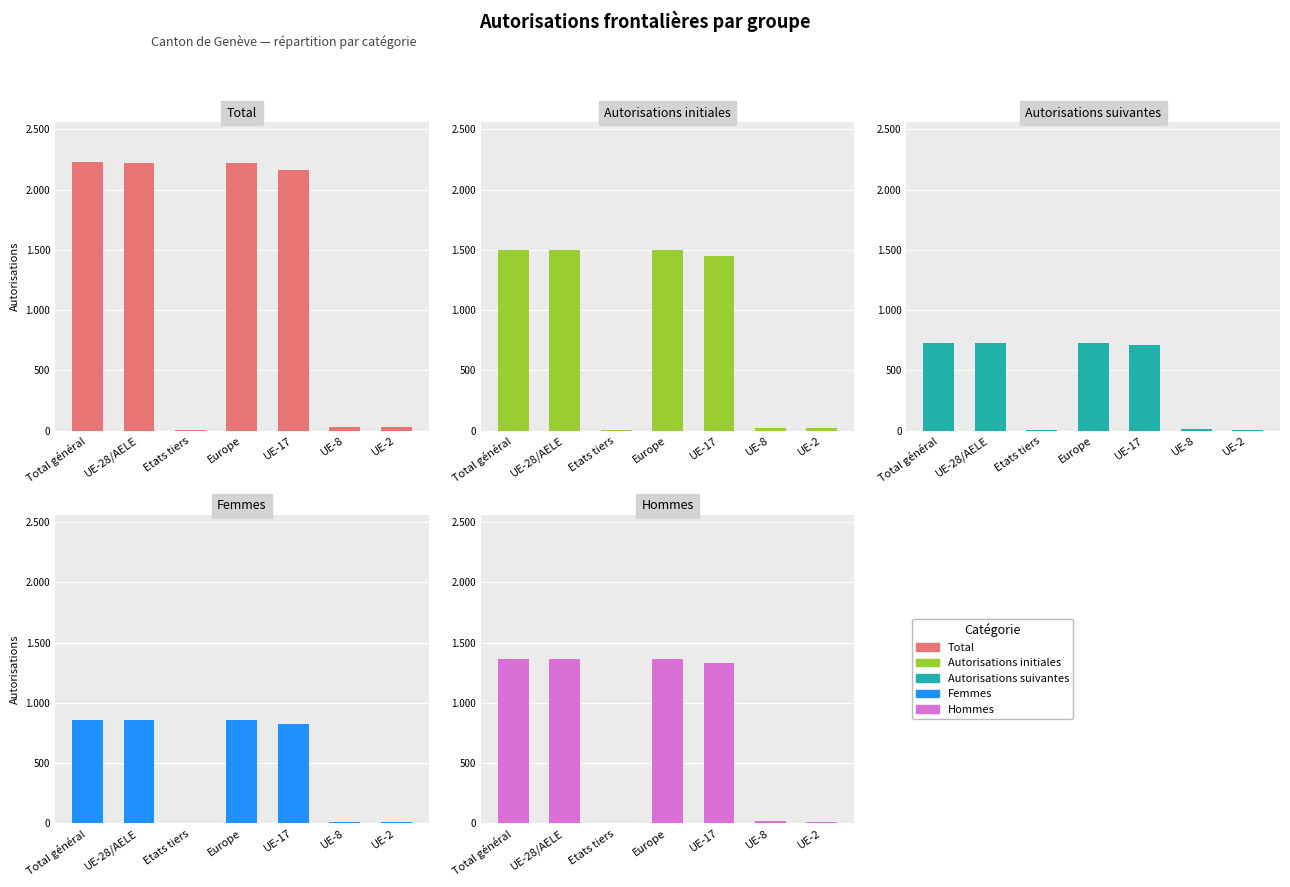

At Etats tiers, list the series in order from smallest to largest.

Autorisations suivantes, Hommes, Autorisations initiales, Femmes, Total